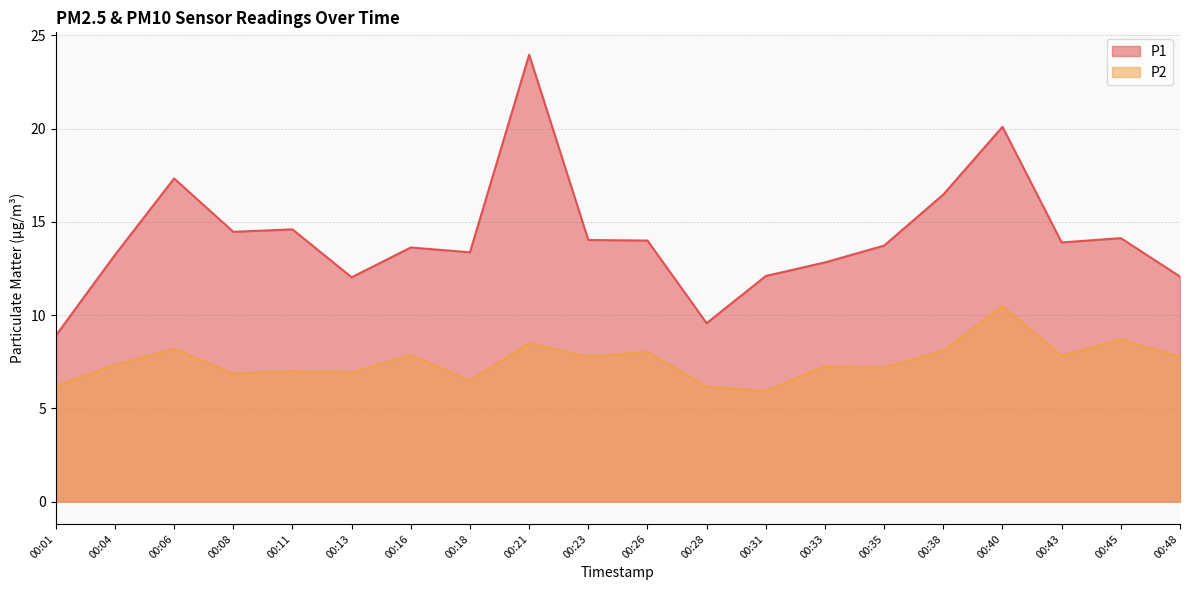

True or false: P1 and P2 intersect in this chart.

False